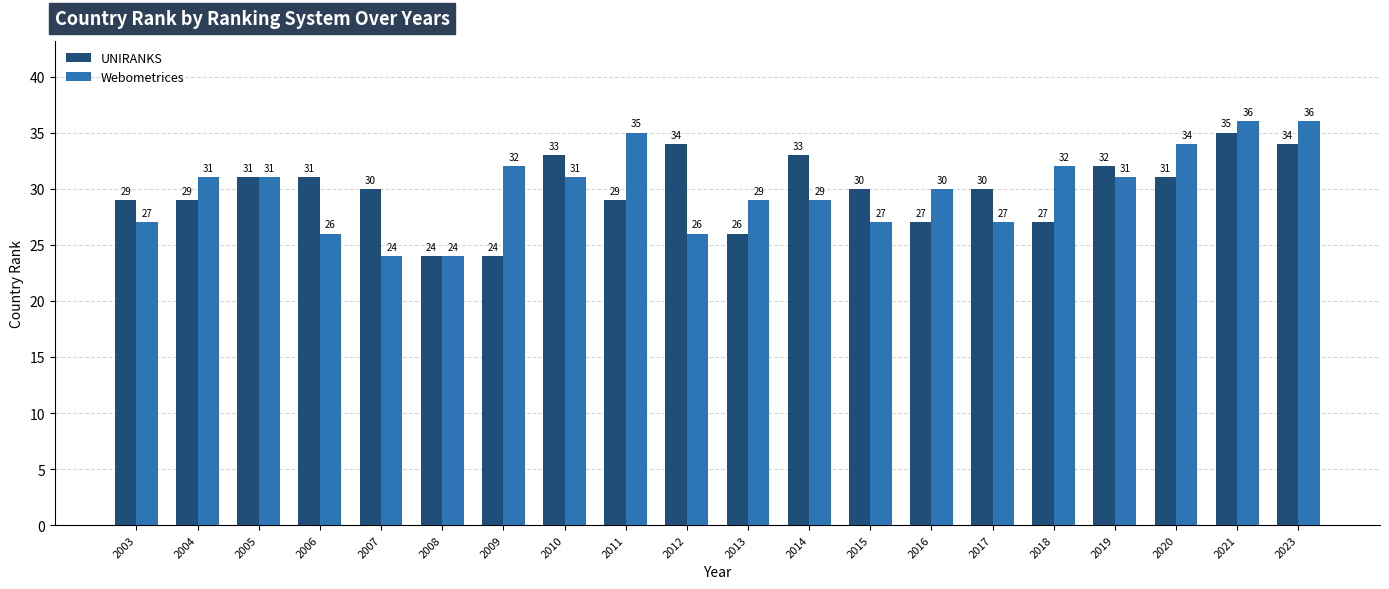

Is it true that UNIRANKS equals 48 at 2018?

False